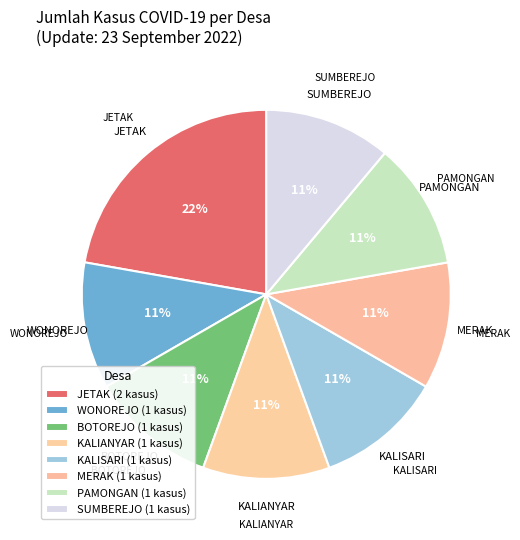

The KALISARI slice represents 23% of the pie. True or false?

False